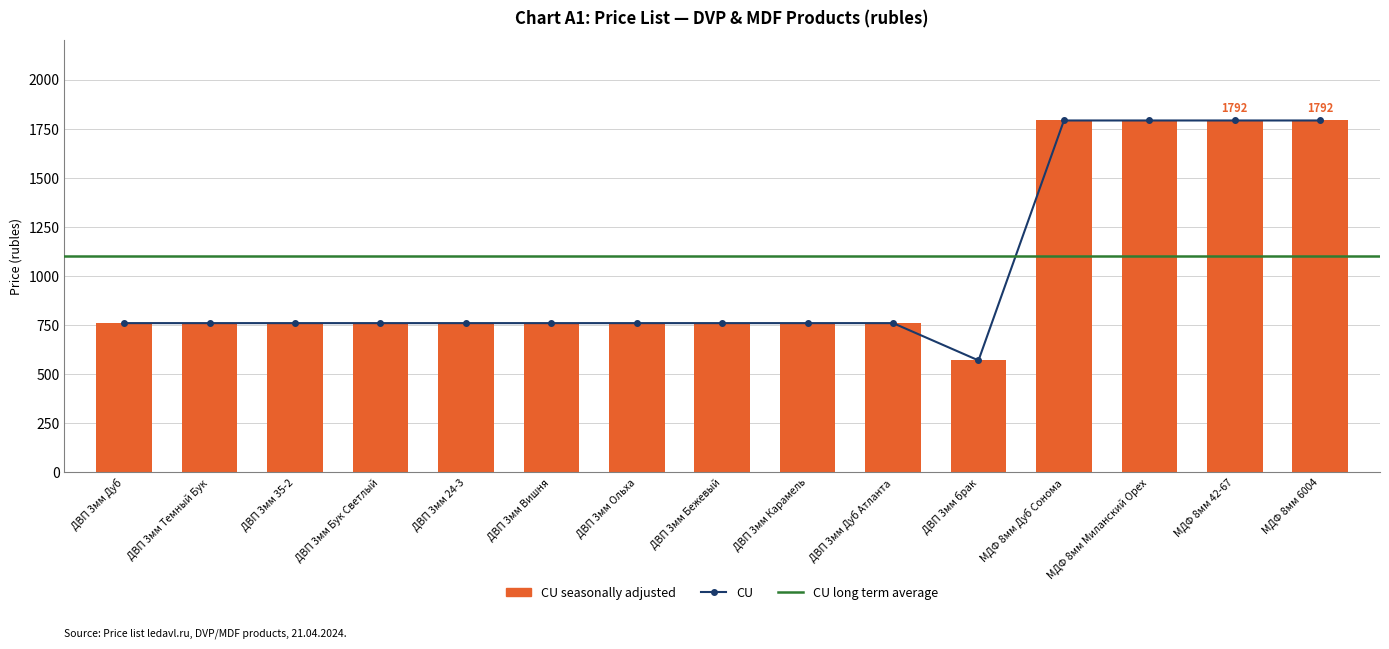

Between ДВП 3мм брак and ДВП 3мм Бук Светлый, which is larger?

ДВП 3мм Бук Светлый